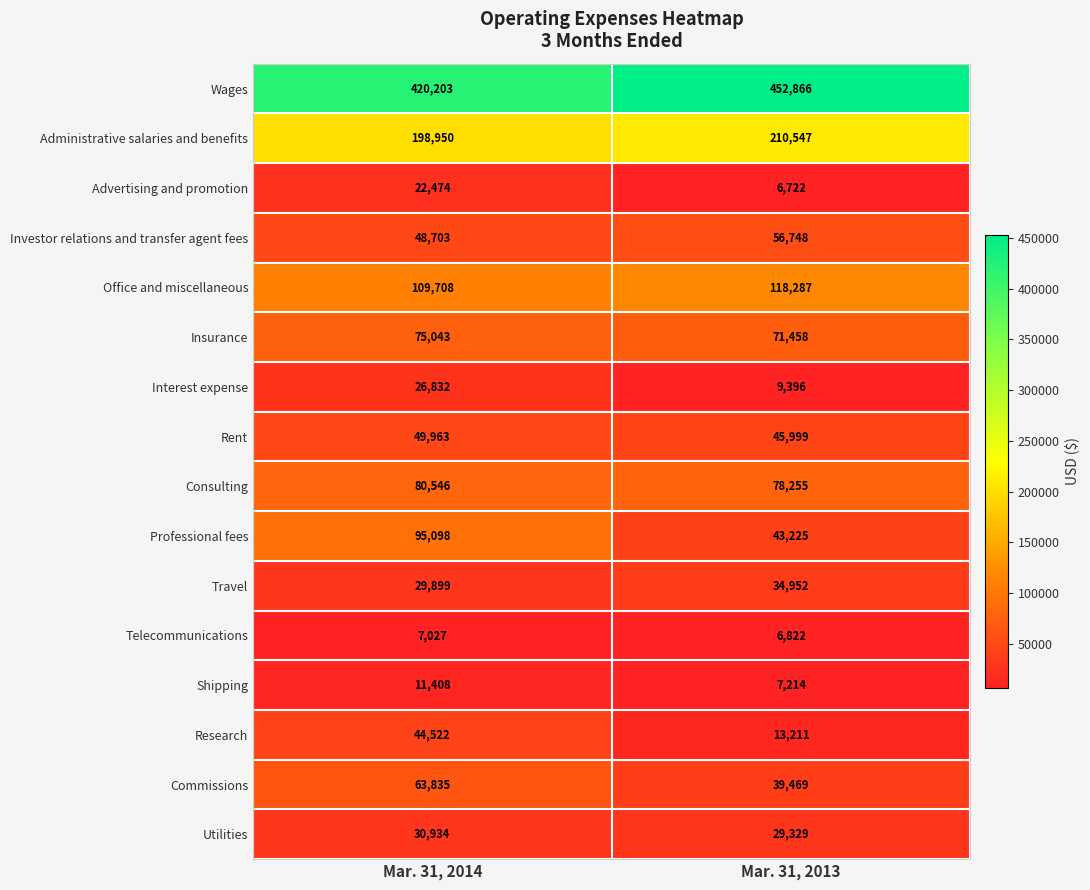

What is the maximum value shown in the chart?

452866